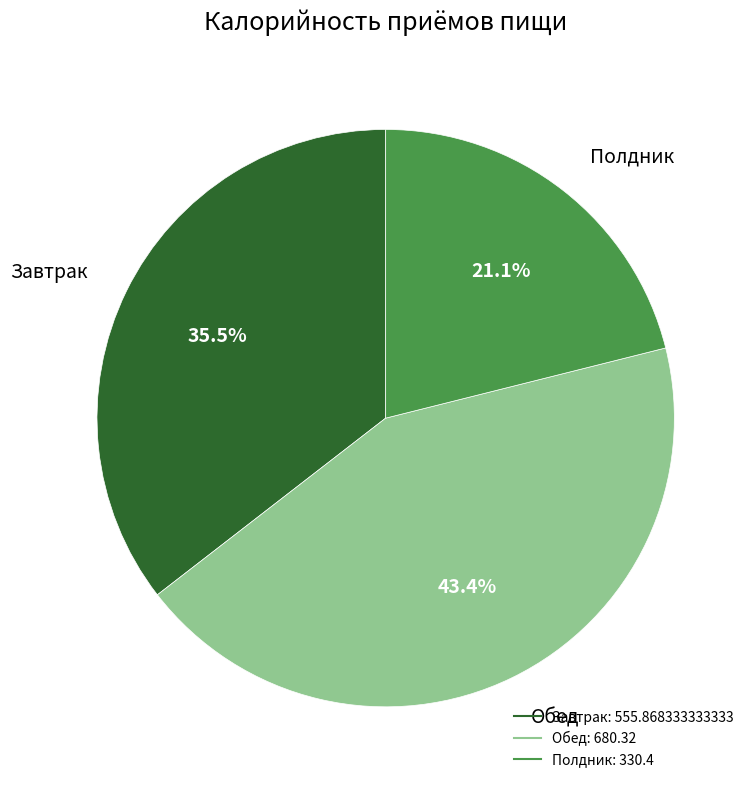

Is Завтрак the majority of the pie?

No